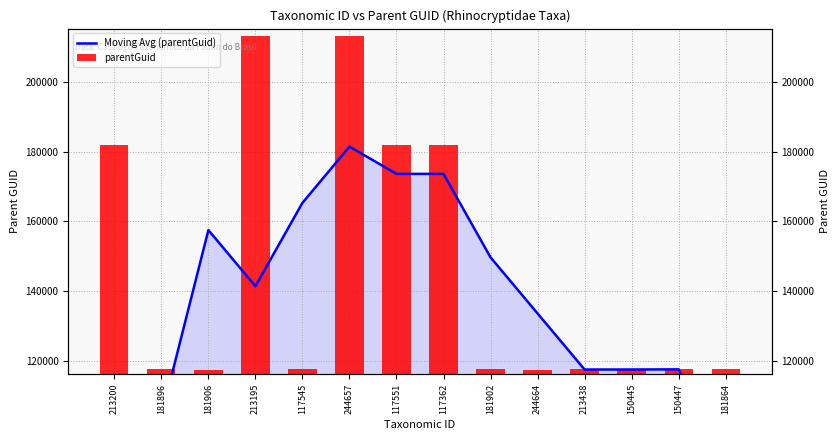

Reading left to right, what are all the values shown in this chart?

Moving Avg (parentGuid): 213200=74865.2	181896=104205.8	181906=157505.8	213195=141416.0	117545=165328.2	244657=181465.2	117551=173642.8	117362=173642.8	181902=149683.2	244664=133593.5	213438=117503.8	150445=117503.8	150447=117551.0	181864=88163.2
parentGuid: 213200=181910.0	181896=117551.0	181906=117362.0	213195=213200.0	117545=117551.0	244657=213200.0	117551=181910.0	117362=181910.0	181902=117551.0	244664=117362.0	213438=117551.0	150445=117551.0	150447=117551.0	181864=117551.0